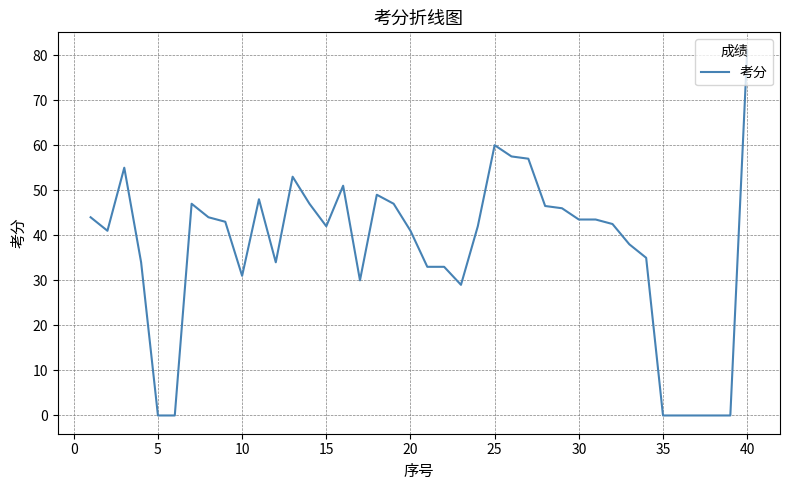

What is the sum of all values?

1468.5